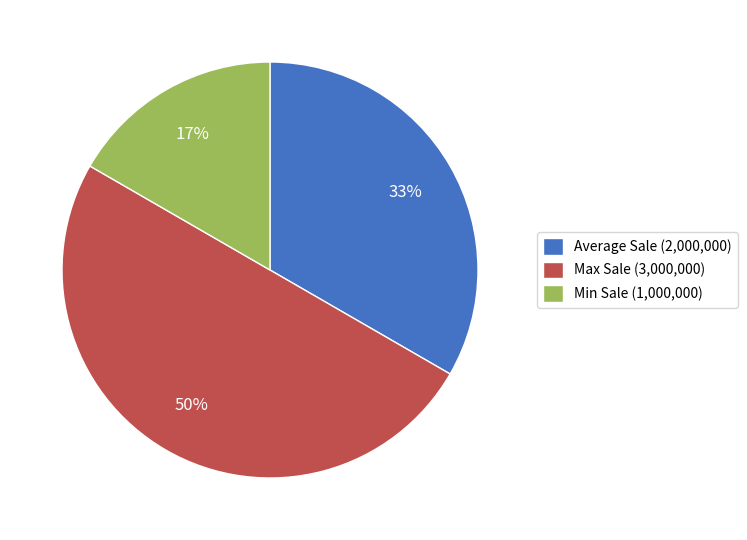

Which slice is the smallest?

Min Sale